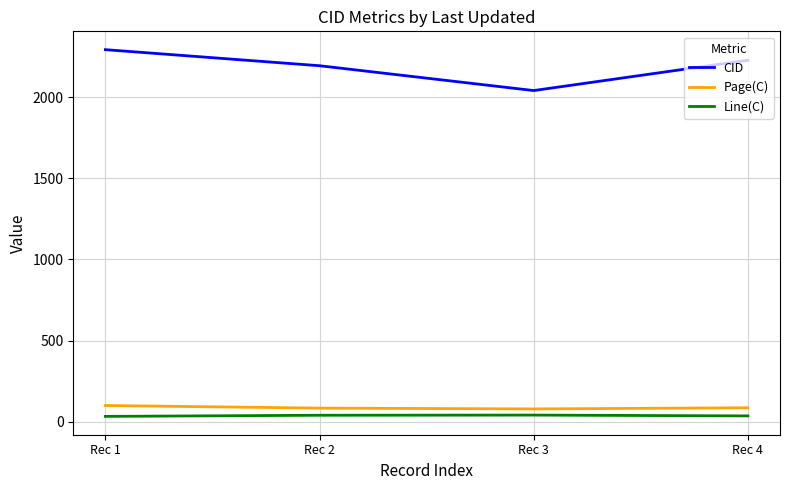

What is the difference between the CID values at Rec 2 and Rec 3?

153